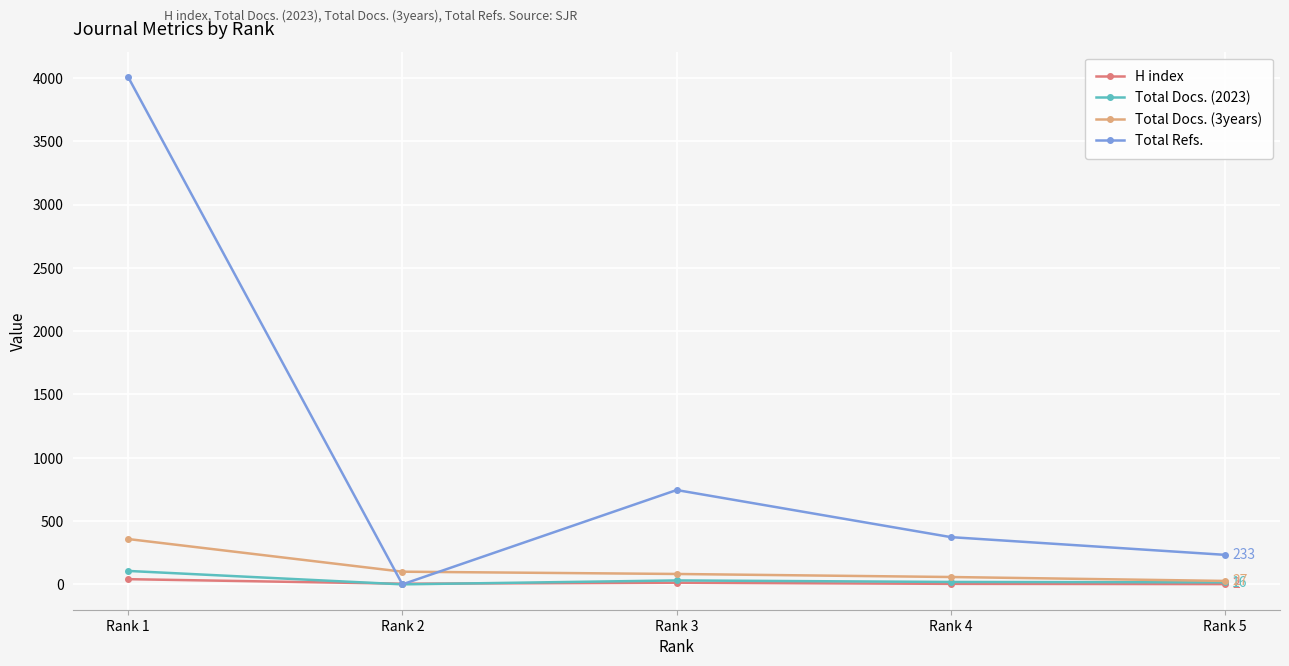

Which series has the widest spread of values?

Total Refs.